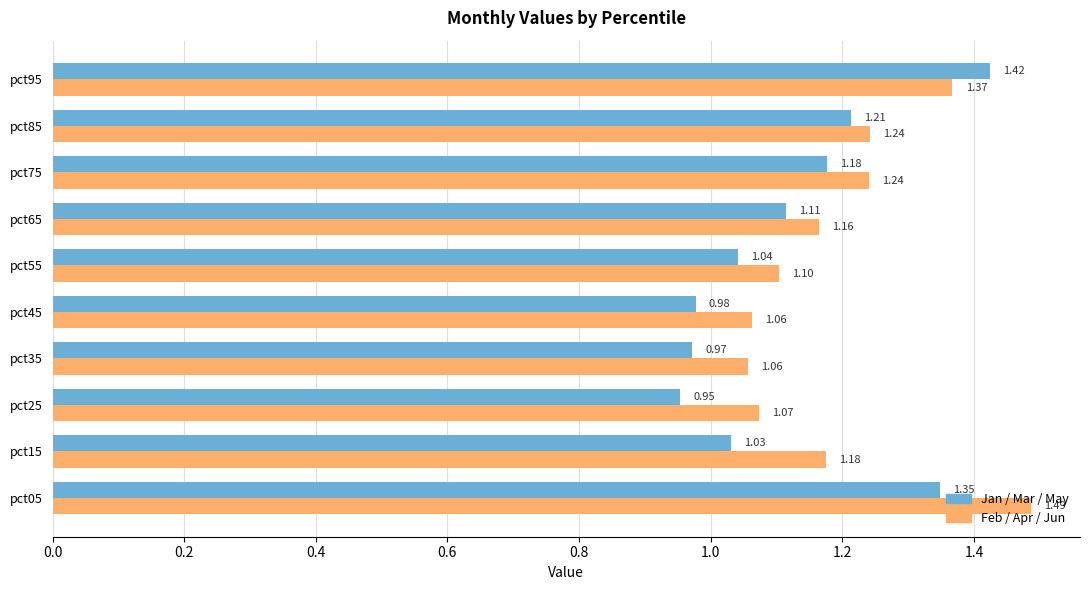

Which series has the largest total across all categories?

Feb / Apr / Jun